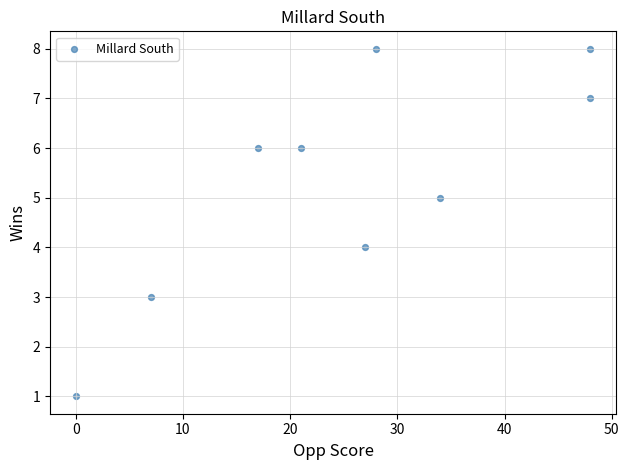

What is the range of X values (max minus min)?

48